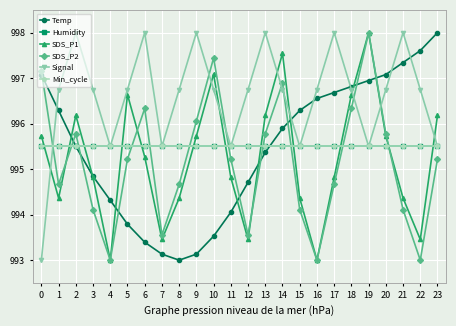

Does the chart have visible grid lines?

Yes